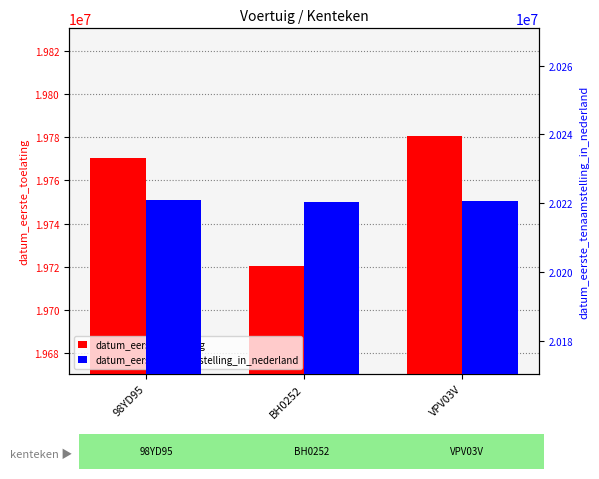

The datum_eerste_tenaamstelling_in_nederland series shows 34785840 at BH0252. True or false?

False